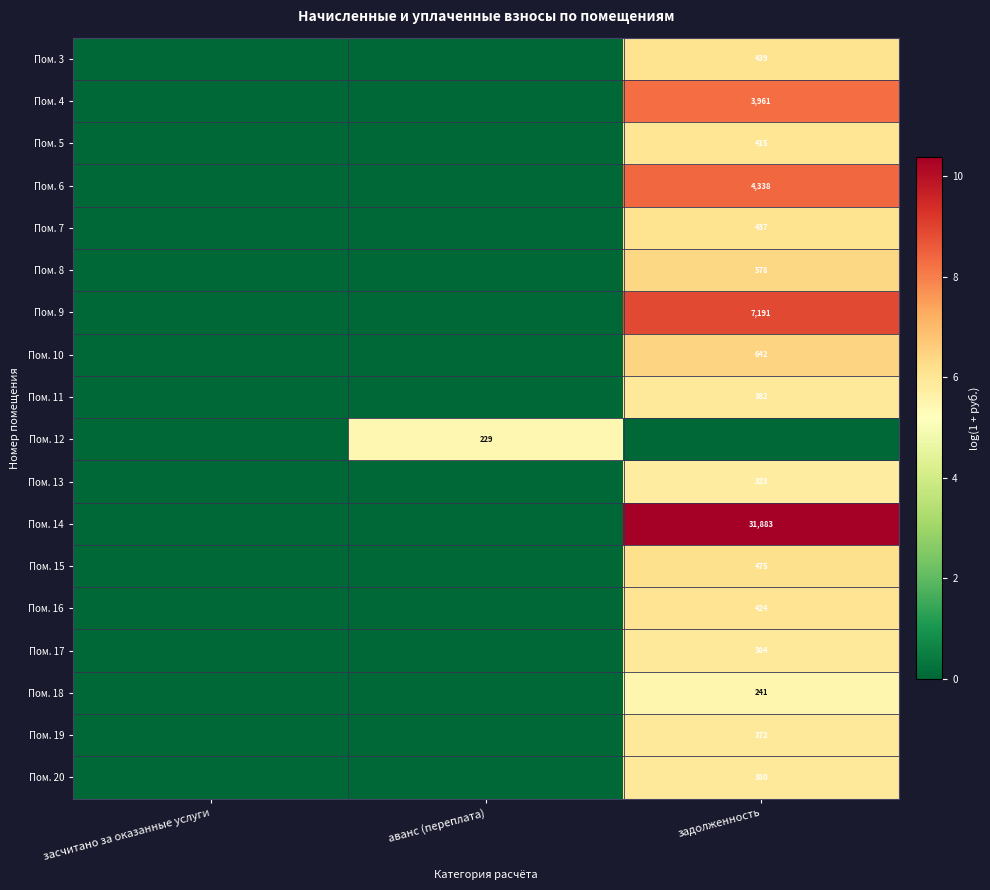

Is the value of Пом. 9 at задолженность greater than the value of Пом. 11 at задолженность?

Yes